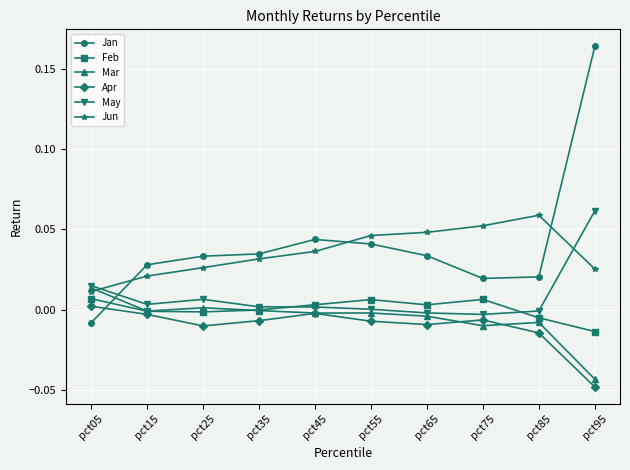

True or false: Mar has more than 1 interior local peaks.

True